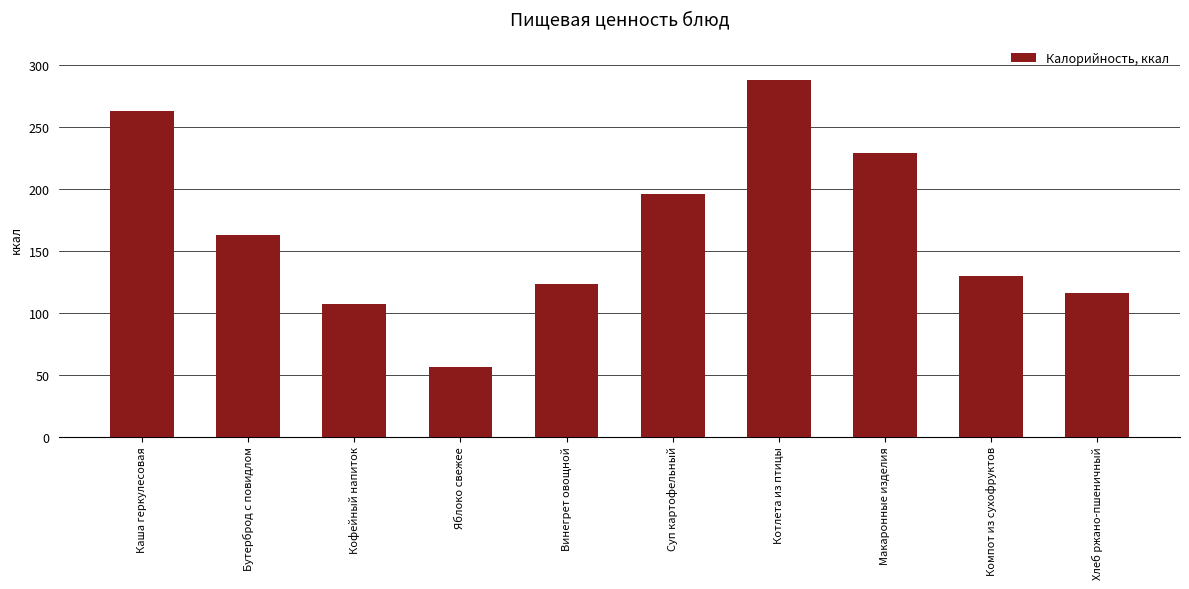

What is the difference between the maximum and minimum values?

231.6